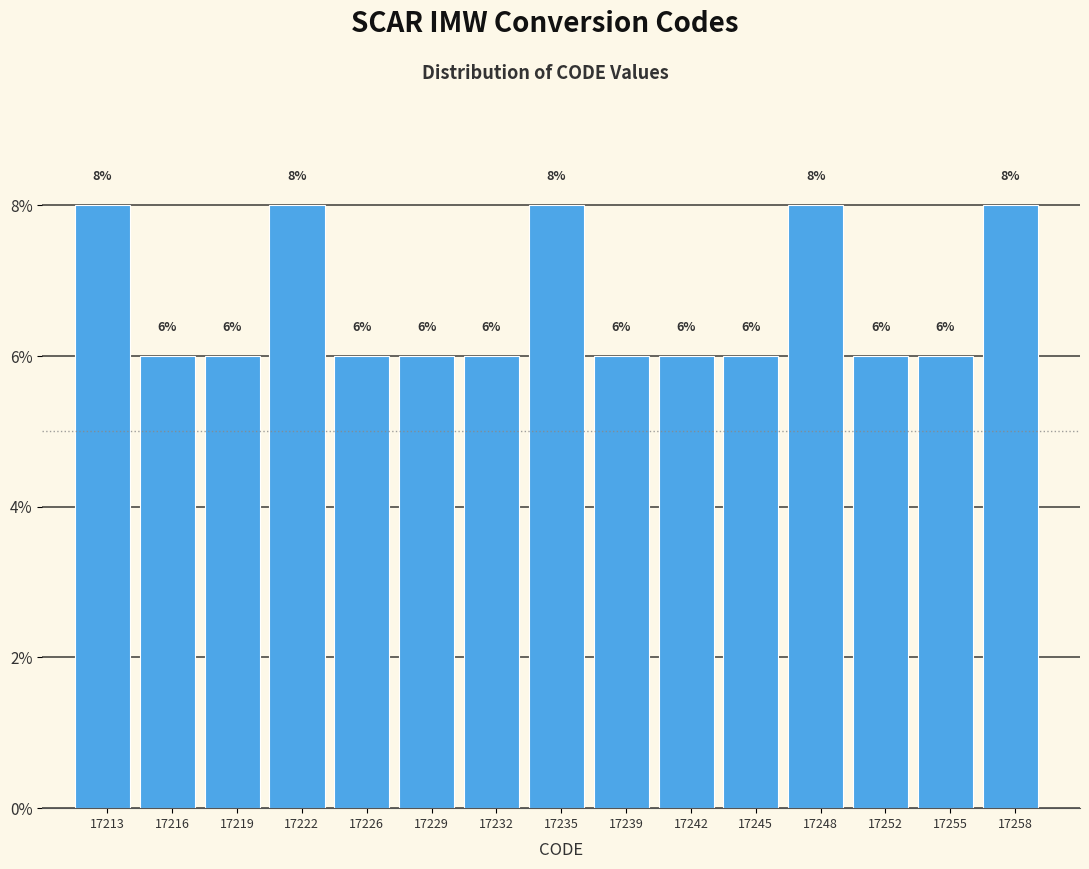

Reading right to left, what are all the values shown in this chart?

8	6	6	8	6	6	6	8	6	6	6	8	6	6	8